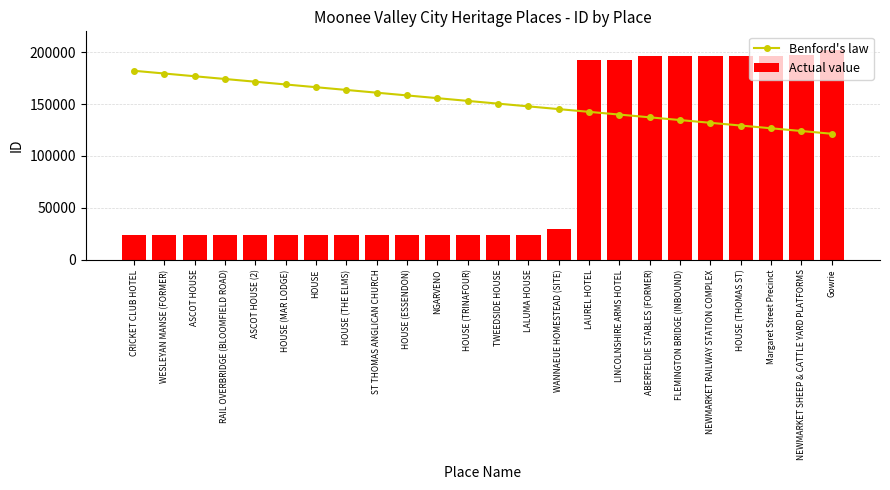

What is the spread (max minus min) of values at HOUSE (MAR LODGE)?

144856.9